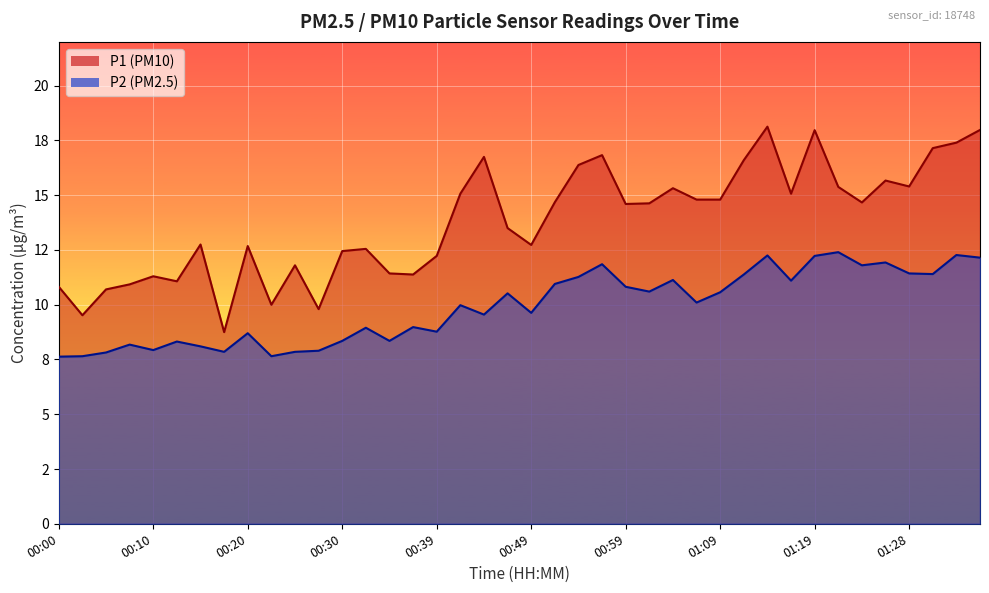

Count the number of categories in the chart.

40